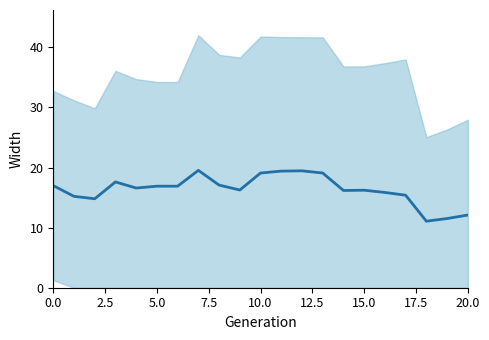

How many values are below 16?

7